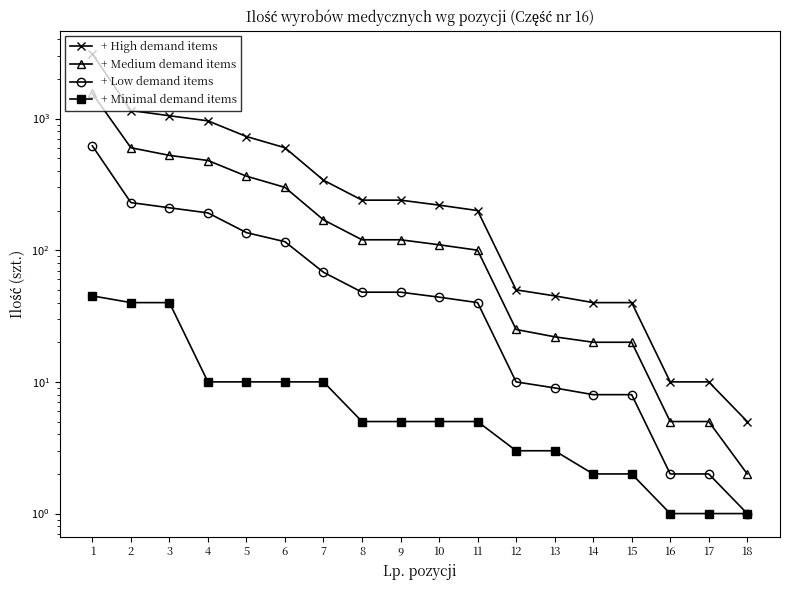

Which category has the highest value across all series?

1